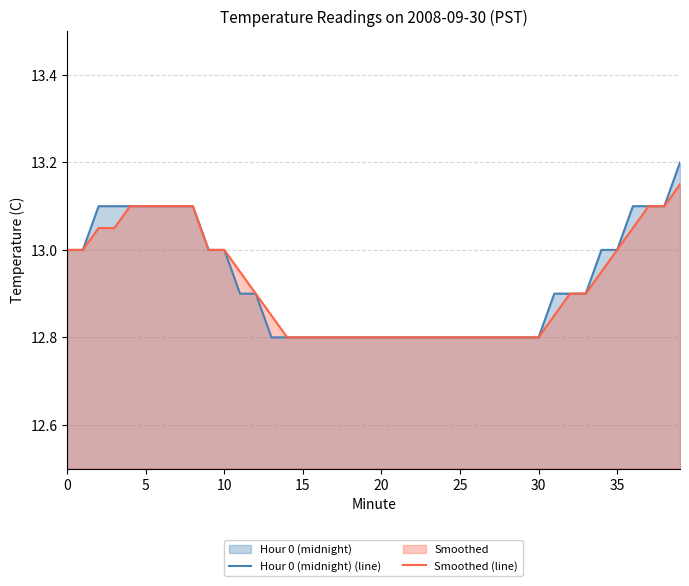

Which series has the largest total across all categories?

Hour 0 (midnight) (line)